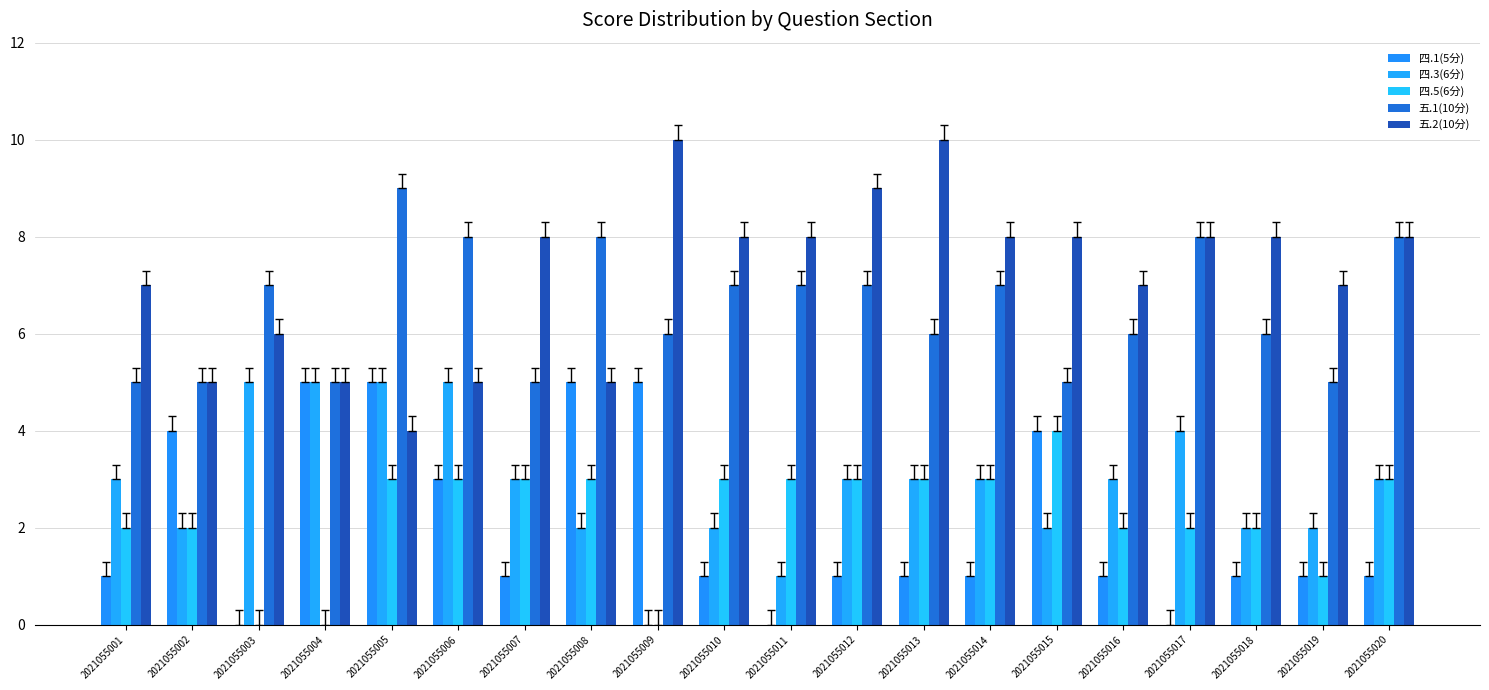

At which label does 四.3(6分) first exceed 3?

2021055003